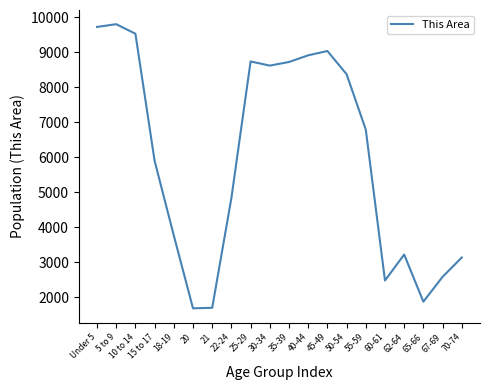

True or false: the data shows 5865 at 5 to 9.

False